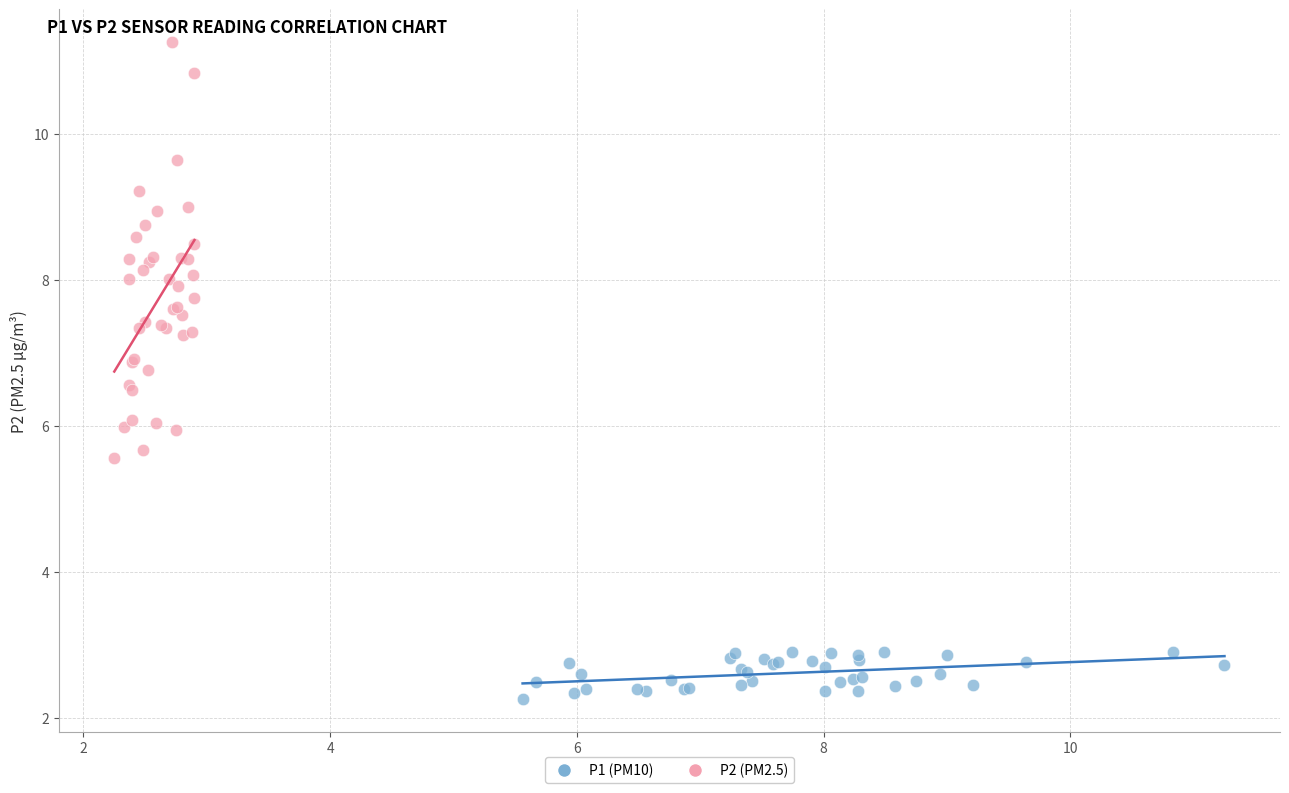

Which series contains the highest Y value?

P2 (PM2.5)